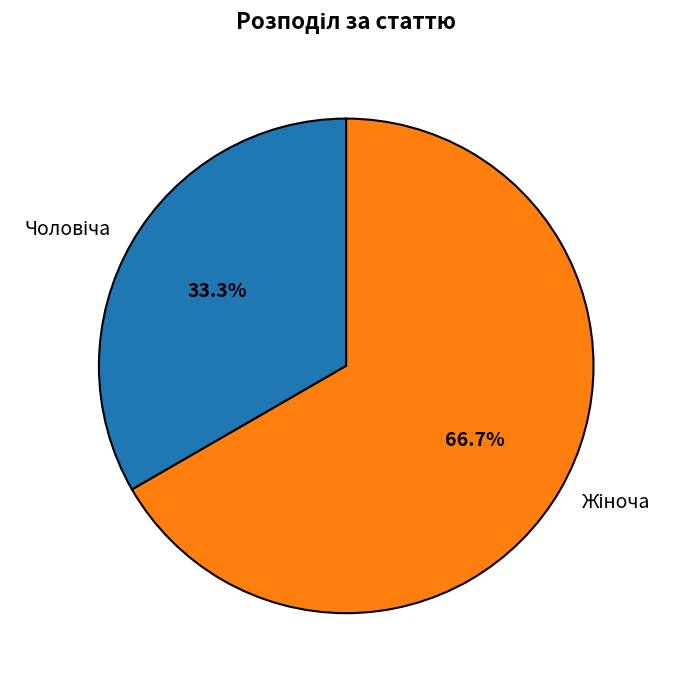

Does any single category account for the majority?

Yes